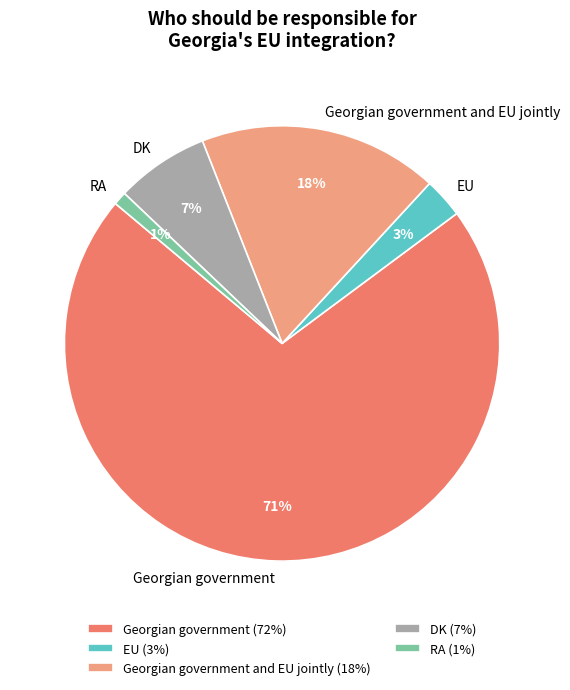

Is the sum of EU (3%) and DK (7%) greater than half?

No